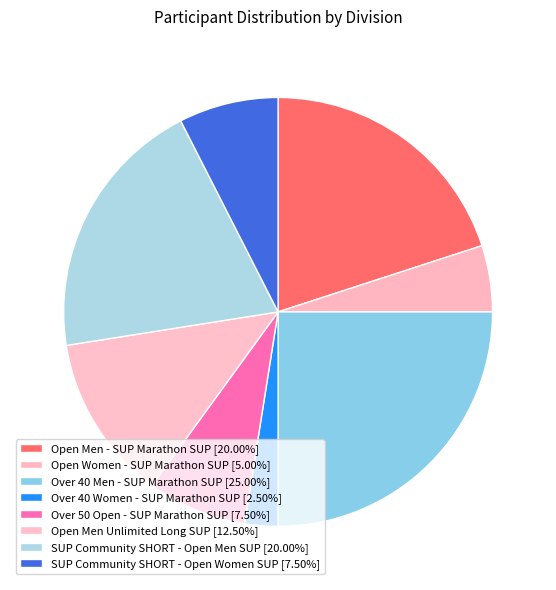

Which category has the biggest portion of the pie?

Over 40 Men - SUP Marathon SUP